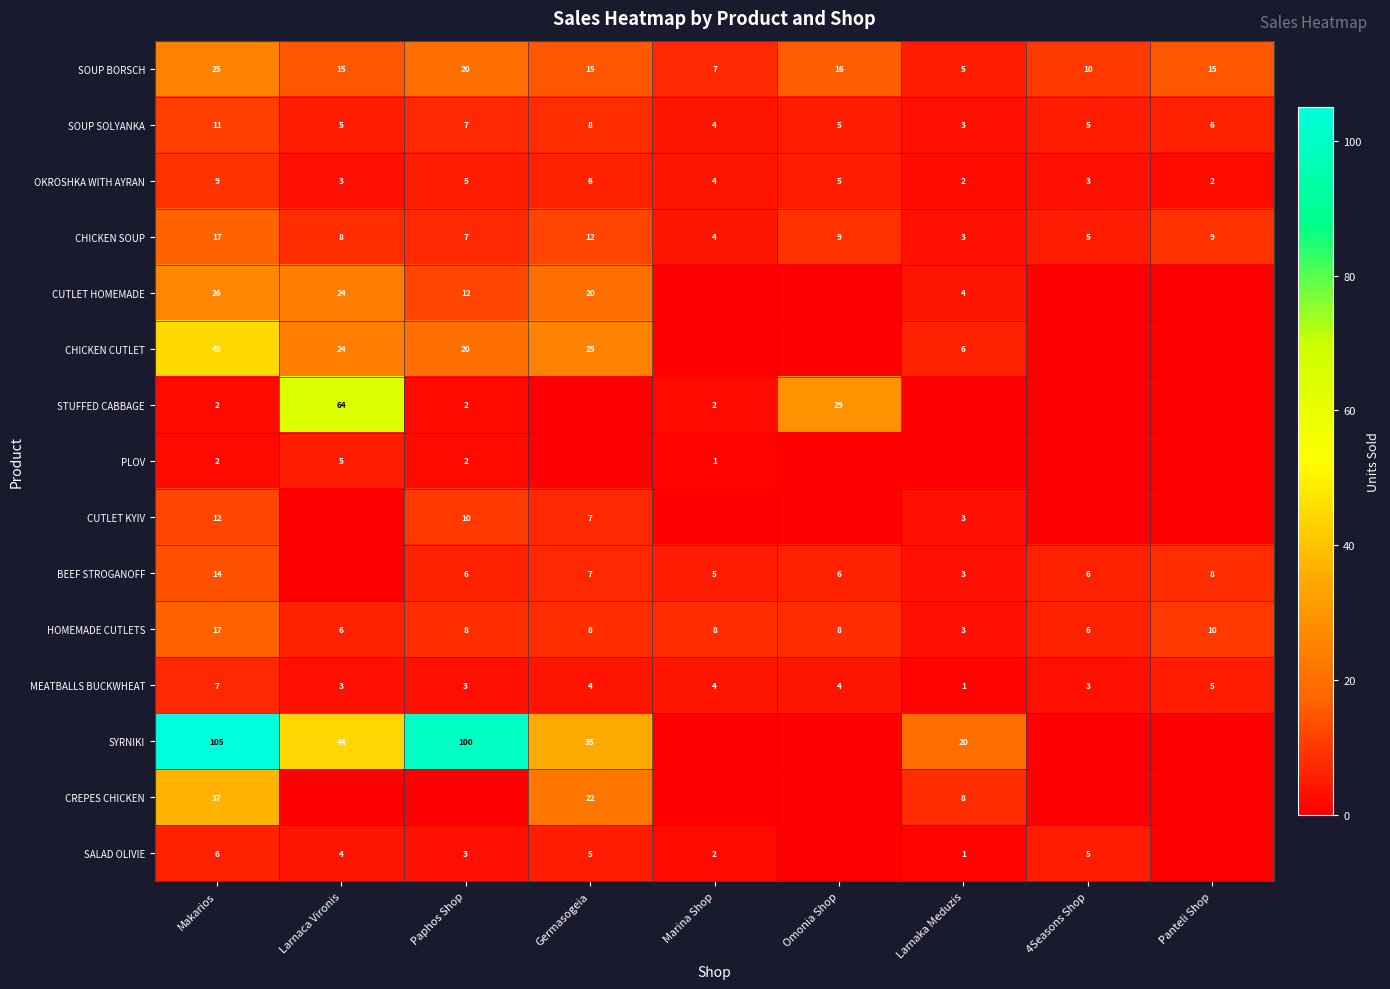

Is the value of SALAD OLIVIE at Paphos Shop greater than the value of SOUP SOLYANKA at Larnaca Vironis?

No